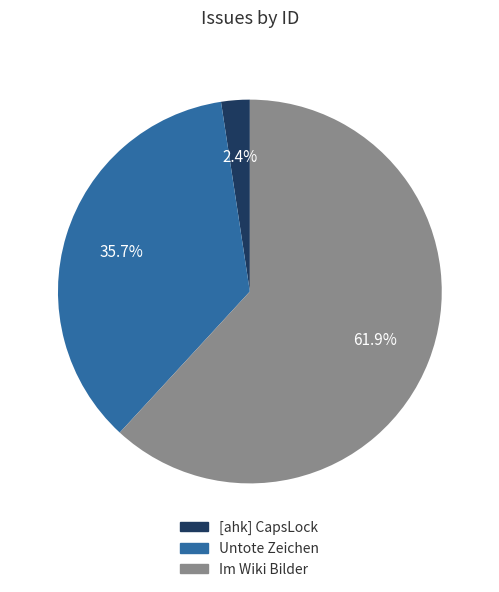

Which category has the smallest portion of the pie?

[ahk] CapsLock